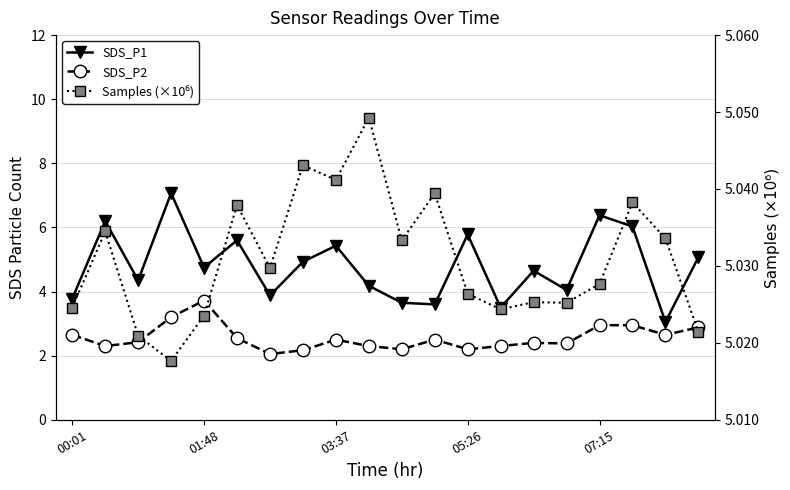

True or false: SDS_P2 and SDS_P1 cross at least once.

False